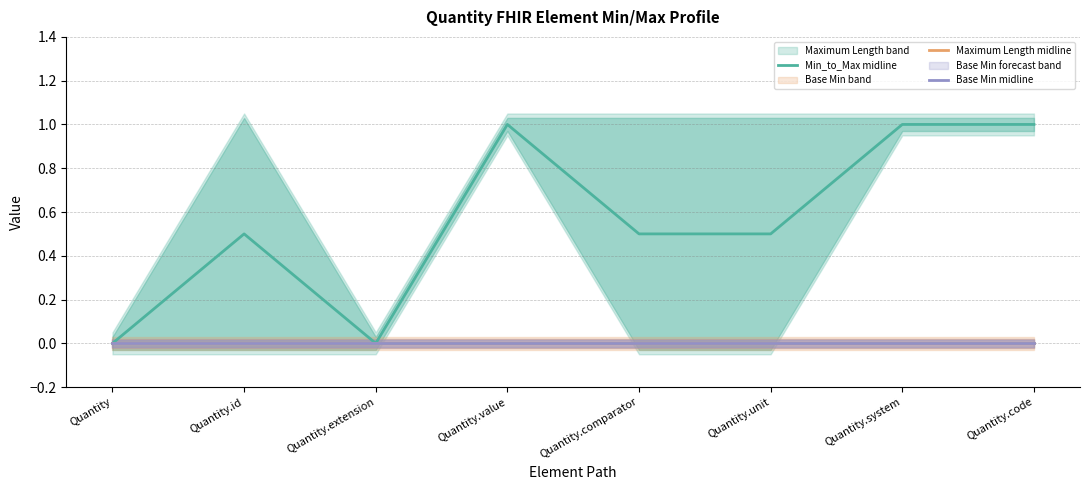

What is the maximum value shown in the chart?

1.0